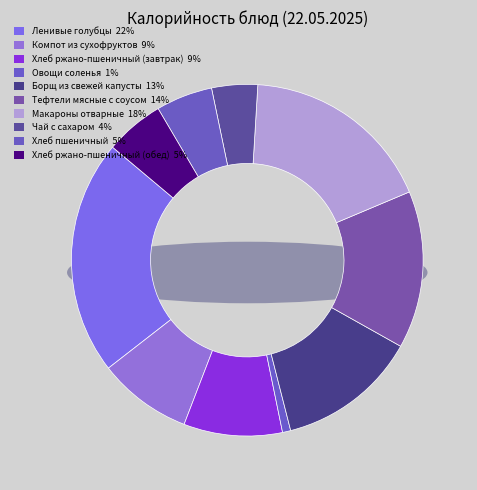

What percentage is the Ленивые голубцы slice, to the nearest percent?

22%